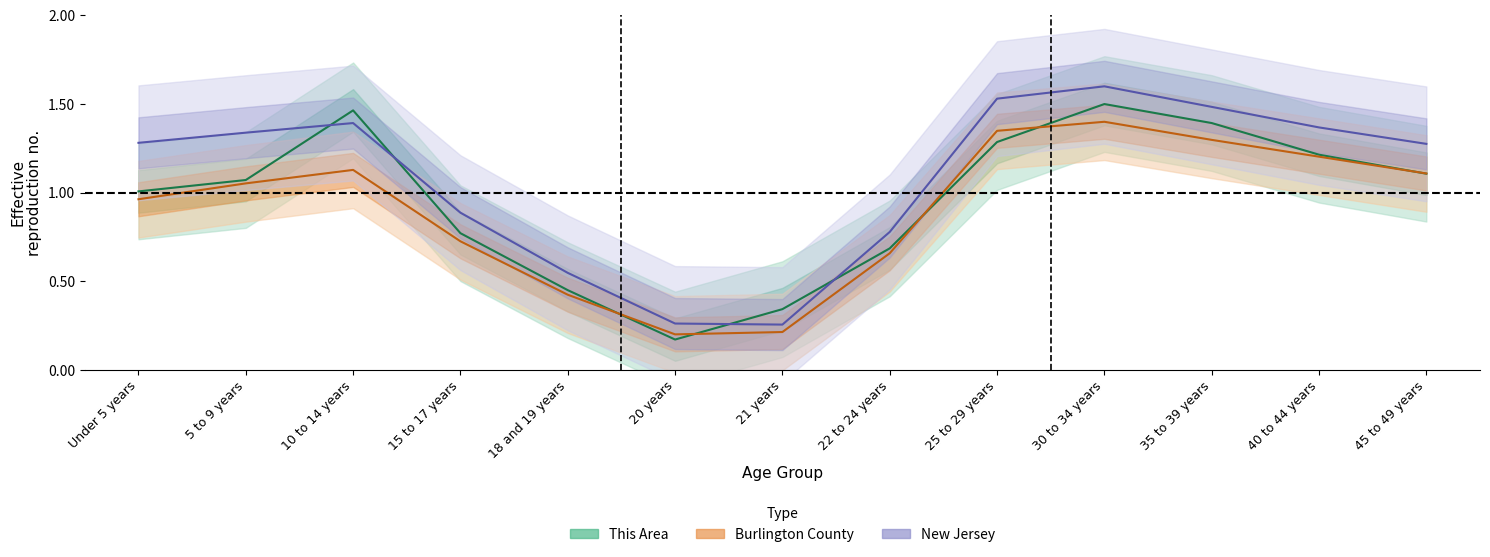

Rank the categories by This Area value from highest to lowest.

30 to 34 years, 10 to 14 years, 35 to 39 years, 25 to 29 years, 40 to 44 years, 45 to 49 years, 5 to 9 years, Under 5 years, 15 to 17 years, 22 to 24 years, 18 and 19 years, 21 years, 20 years